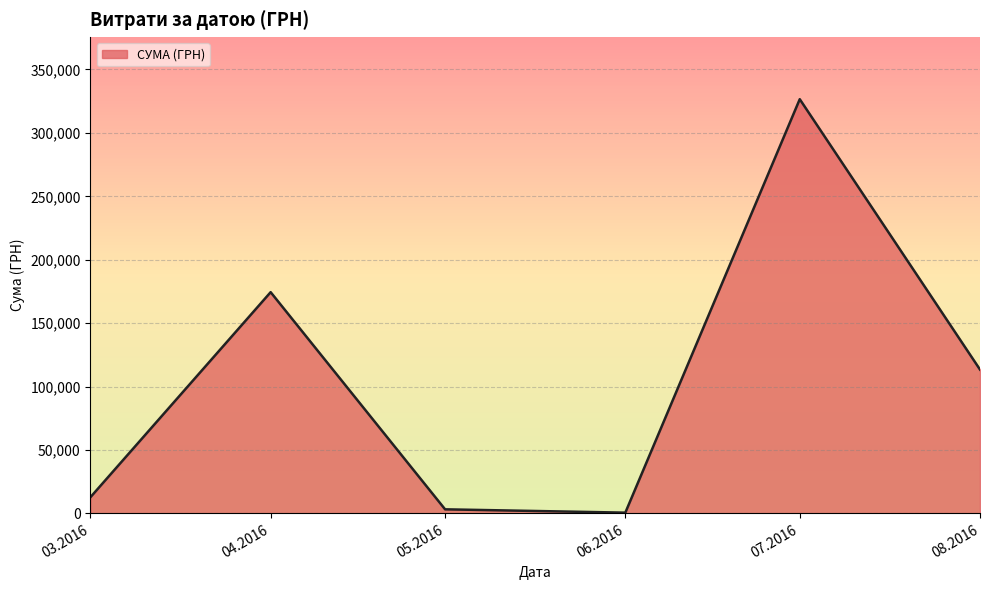

What is the difference between the maximum and second lowest values?

323346.9